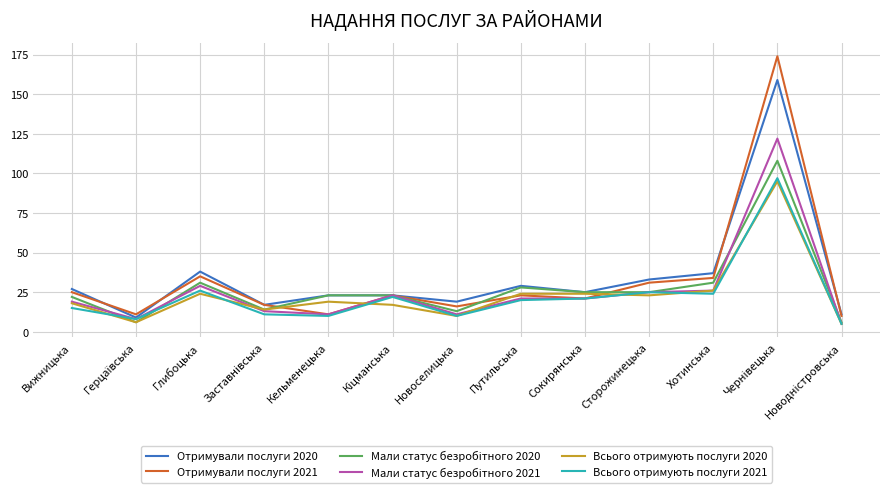

What is the spread (max minus min) of values at Новоселицька?

9